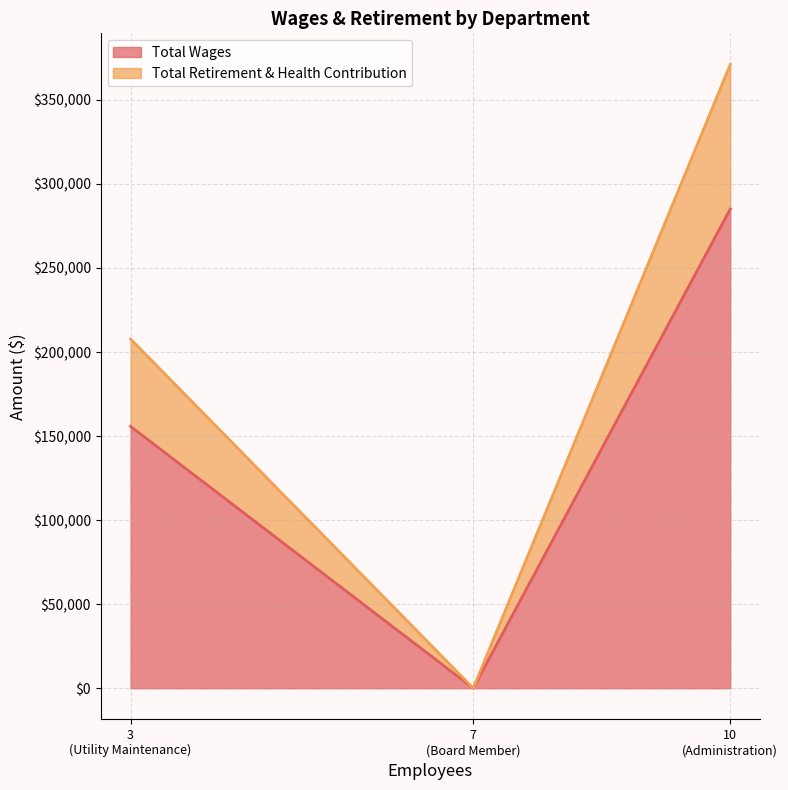

What is the highest value of the Total Wages series?

285122